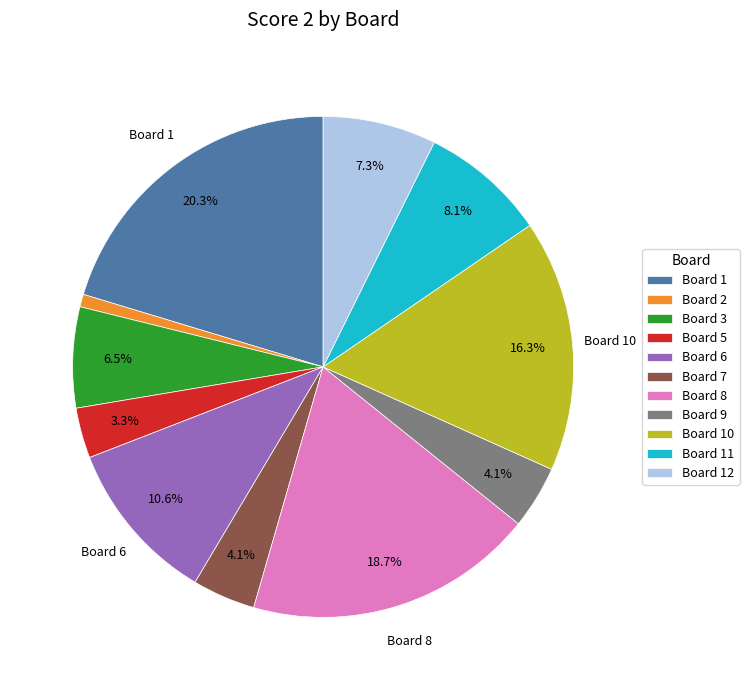

Which category has the biggest portion of the pie?

Board 1